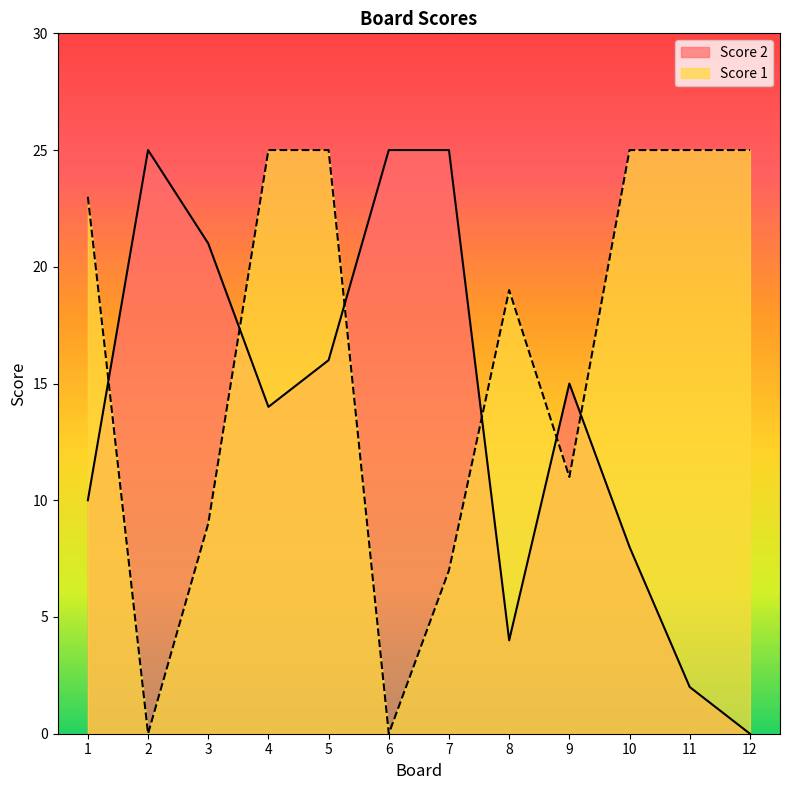

At which category is the sum across all series the highest?

5